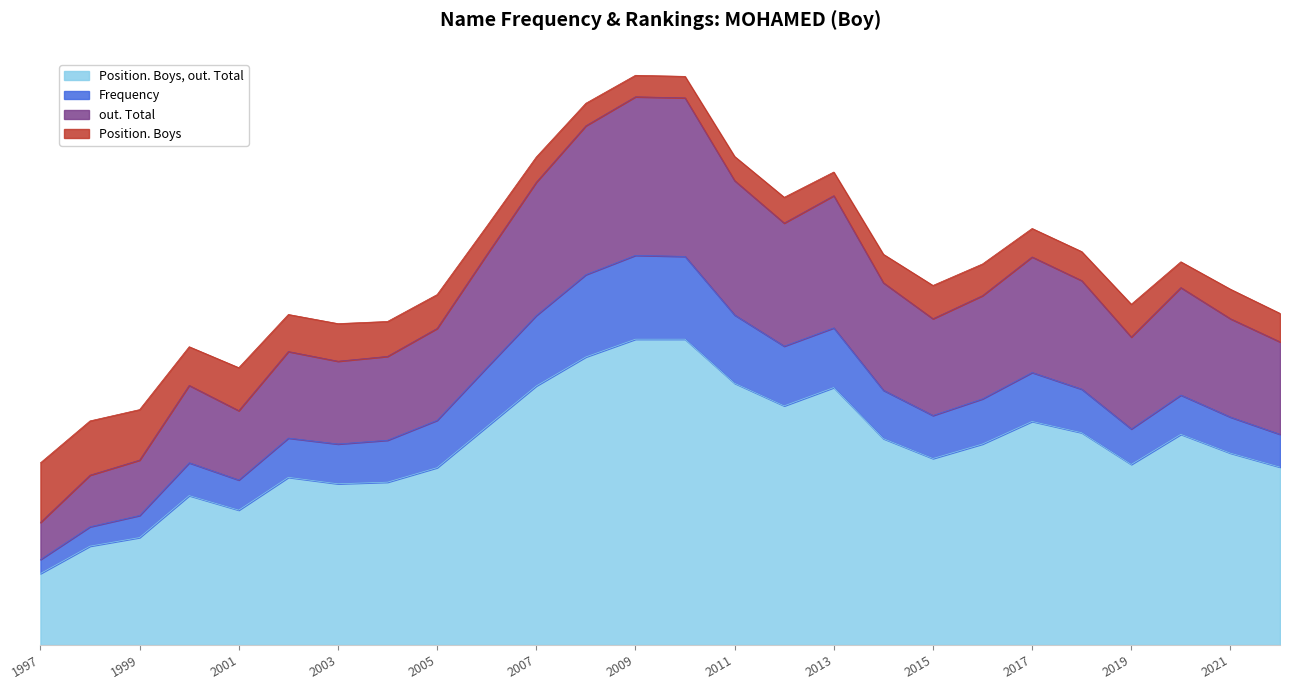

What are all the series names shown in the legend?

Position. Boys, out. Total, Frequency, out. Total, Position. Boys